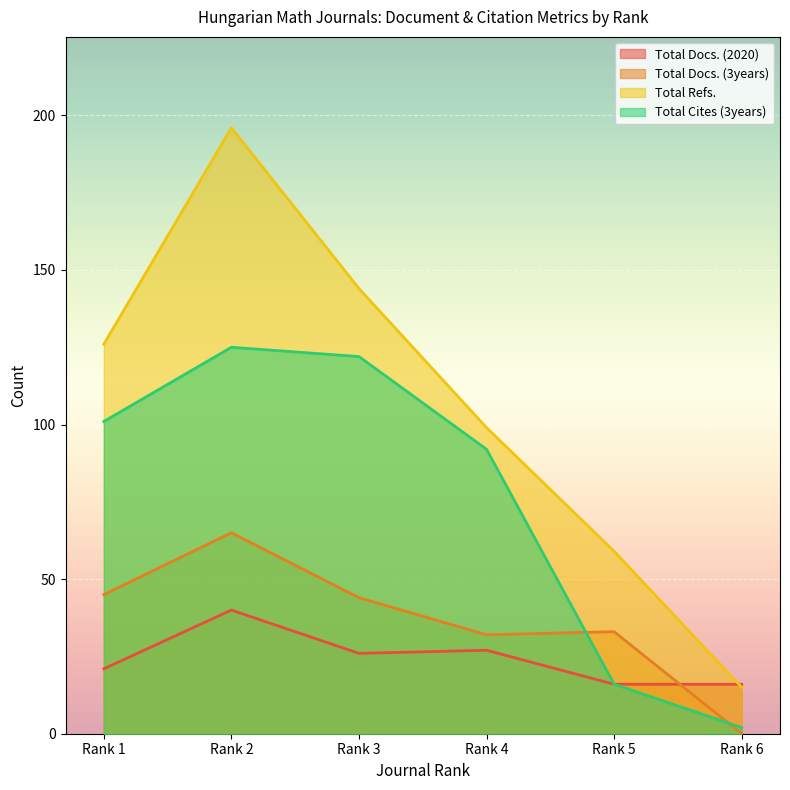

How many data points in Total Refs. are above 126?

2